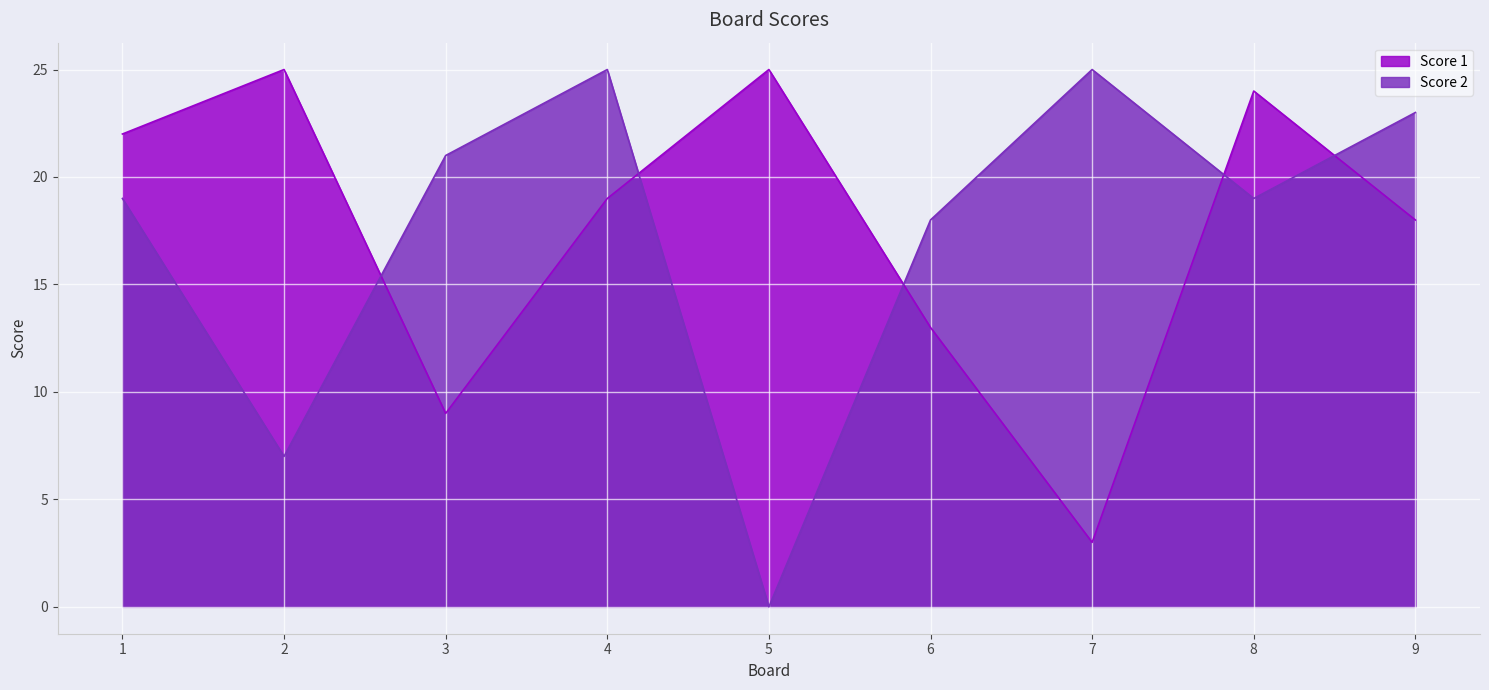

Between 6 and 1, which is larger?

1